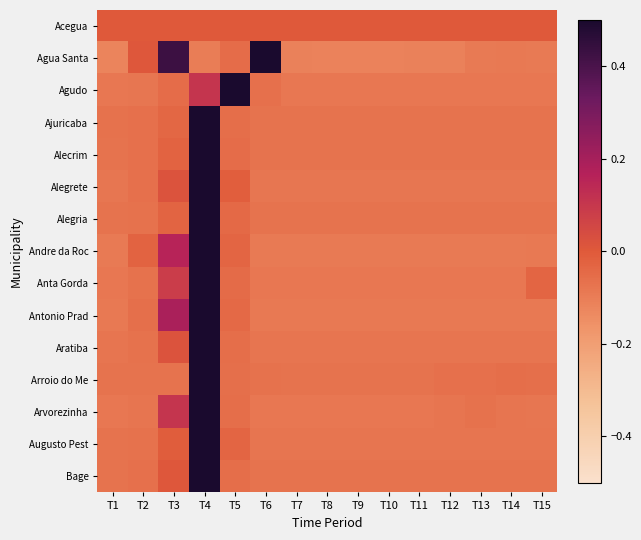

Reading left to right, what are all the values shown in this chart?

Acegua: T1=0.0	T2=0.0	T3=0.0	T4=0.0	T5=0.0	T6=0.0	T7=0.0	T8=0.0	T9=0.0	T10=0.0	T11=0.0	T12=0.0	T13=0.0	T14=0.0	T15=0.0
Agua Santa: T1=-0.1	T2=0.0	T3=0.4	T4=-0.1	T5=-0.1	T6=0.5	T7=-0.1	T8=-0.1	T9=-0.1	T10=-0.1	T11=-0.1	T12=-0.1	T13=-0.1	T14=-0.1	T15=-0.1
Agudo: T1=-0.1	T2=-0.1	T3=-0.1	T4=0.1	T5=0.5	T6=-0.1	T7=-0.1	T8=-0.1	T9=-0.1	T10=-0.1	T11=-0.1	T12=-0.1	T13=-0.1	T14=-0.1	T15=-0.1
Ajuricaba: T1=-0.1	T2=-0.1	T3=-0.0	T4=0.5	T5=-0.1	T6=-0.1	T7=-0.1	T8=-0.1	T9=-0.1	T10=-0.1	T11=-0.1	T12=-0.1	T13=-0.1	T14=-0.1	T15=-0.1
Alecrim: T1=-0.1	T2=-0.1	T3=-0.0	T4=0.5	T5=-0.1	T6=-0.1	T7=-0.1	T8=-0.1	T9=-0.1	T10=-0.1	T11=-0.1	T12=-0.1	T13=-0.1	T14=-0.1	T15=-0.1
Alegrete: T1=-0.1	T2=-0.1	T3=0.0	T4=0.5	T5=-0.0	T6=-0.1	T7=-0.1	T8=-0.1	T9=-0.1	T10=-0.1	T11=-0.1	T12=-0.1	T13=-0.1	T14=-0.1	T15=-0.1
Alegria: T1=-0.1	T2=-0.1	T3=-0.0	T4=0.5	T5=-0.0	T6=-0.1	T7=-0.1	T8=-0.1	T9=-0.1	T10=-0.1	T11=-0.1	T12=-0.1	T13=-0.1	T14=-0.1	T15=-0.1
Andre da Roc: T1=-0.1	T2=-0.0	T3=0.2	T4=0.5	T5=-0.0	T6=-0.1	T7=-0.1	T8=-0.1	T9=-0.1	T10=-0.1	T11=-0.1	T12=-0.1	T13=-0.1	T14=-0.1	T15=-0.1
Anta Gorda: T1=-0.1	T2=-0.1	T3=0.1	T4=0.5	T5=-0.0	T6=-0.1	T7=-0.1	T8=-0.1	T9=-0.1	T10=-0.1	T11=-0.1	T12=-0.1	T13=-0.1	T14=-0.1	T15=-0.0
Antonio Prad: T1=-0.1	T2=-0.1	T3=0.2	T4=0.5	T5=-0.0	T6=-0.1	T7=-0.1	T8=-0.1	T9=-0.1	T10=-0.1	T11=-0.1	T12=-0.1	T13=-0.1	T14=-0.1	T15=-0.1
Aratiba: T1=-0.1	T2=-0.1	T3=0.0	T4=0.5	T5=-0.1	T6=-0.1	T7=-0.1	T8=-0.1	T9=-0.1	T10=-0.1	T11=-0.1	T12=-0.1	T13=-0.1	T14=-0.1	T15=-0.1
Arroio do Me: T1=-0.1	T2=-0.1	T3=-0.1	T4=0.5	T5=-0.1	T6=-0.1	T7=-0.1	T8=-0.1	T9=-0.1	T10=-0.1	T11=-0.1	T12=-0.1	T13=-0.1	T14=-0.1	T15=-0.1
Arvorezinha: T1=-0.1	T2=-0.1	T3=0.1	T4=0.5	T5=-0.1	T6=-0.1	T7=-0.1	T8=-0.1	T9=-0.1	T10=-0.1	T11=-0.1	T12=-0.1	T13=-0.1	T14=-0.1	T15=-0.1
Augusto Pest: T1=-0.1	T2=-0.1	T3=-0.0	T4=0.5	T5=-0.0	T6=-0.1	T7=-0.1	T8=-0.1	T9=-0.1	T10=-0.1	T11=-0.1	T12=-0.1	T13=-0.1	T14=-0.1	T15=-0.1
Bage: T1=-0.1	T2=-0.1	T3=0.0	T4=0.5	T5=-0.1	T6=-0.1	T7=-0.1	T8=-0.1	T9=-0.1	T10=-0.1	T11=-0.1	T12=-0.1	T13=-0.1	T14=-0.1	T15=-0.1